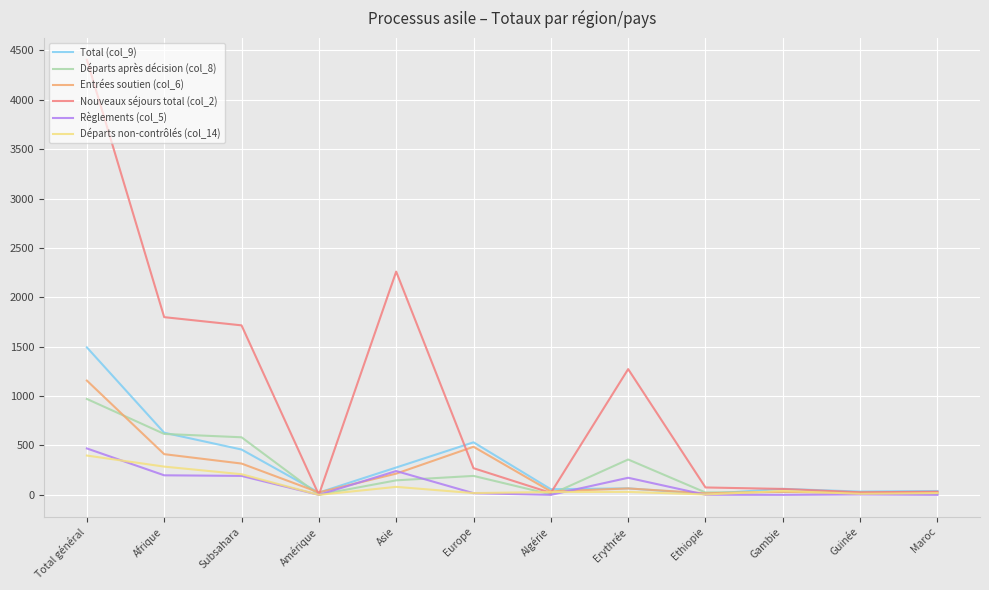

What is the total value across all series at Total général?

8894